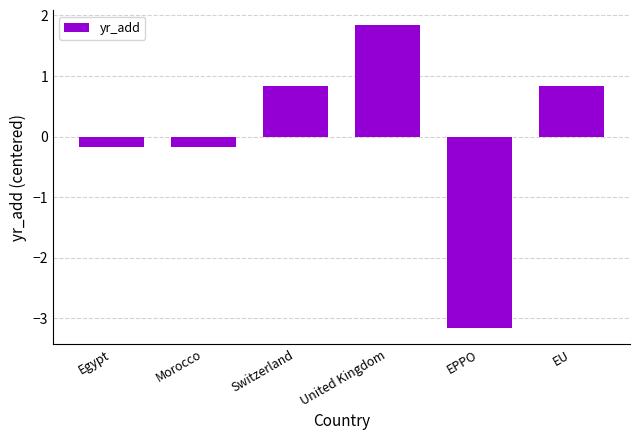

What is the value of the 1st bar from the left?

-0.2